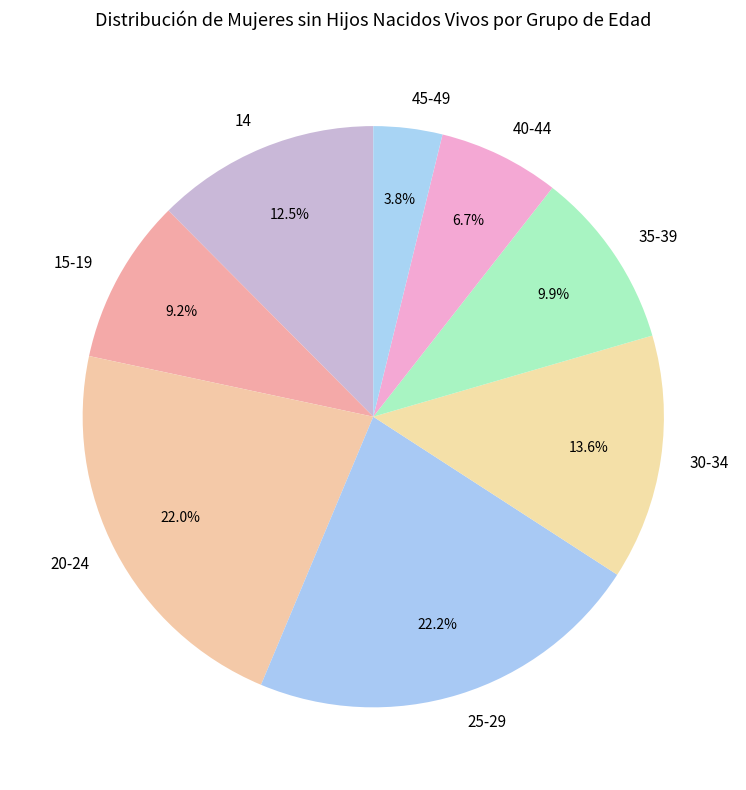

Is the sum of 40-44 and 35-39 greater than half?

No